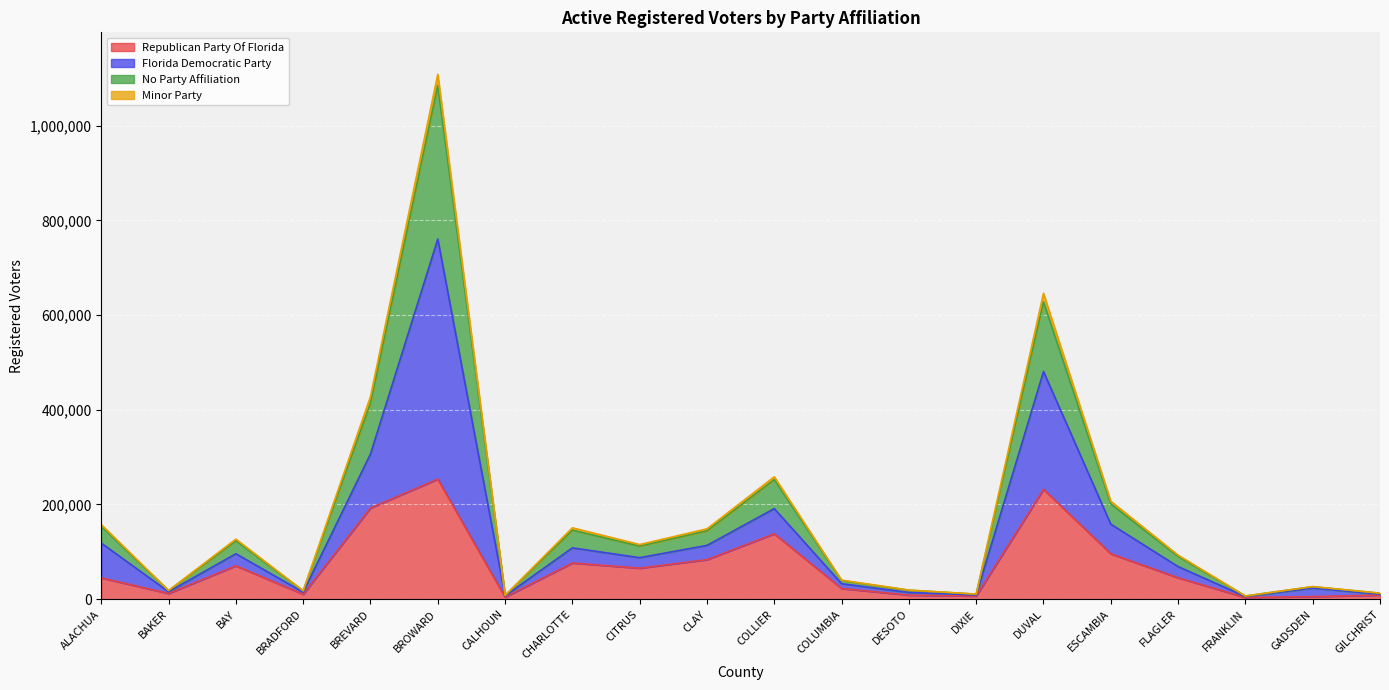

How many lines are shown in the chart?

4